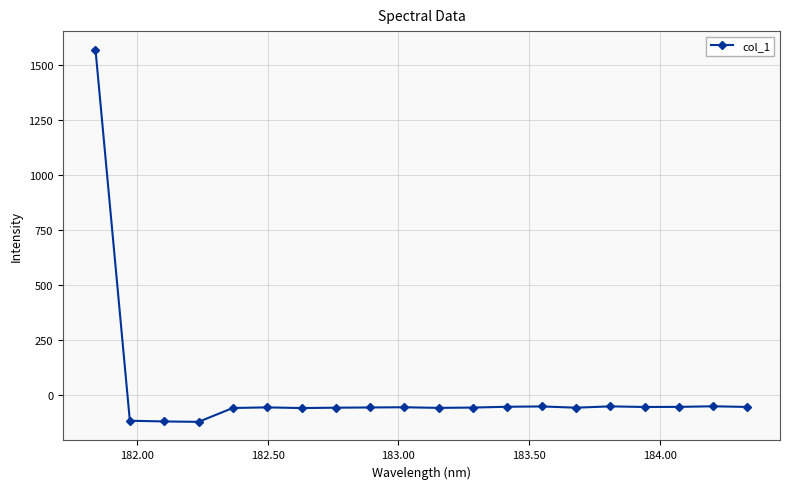

What is the value of the 2nd point from the left?

-114.6